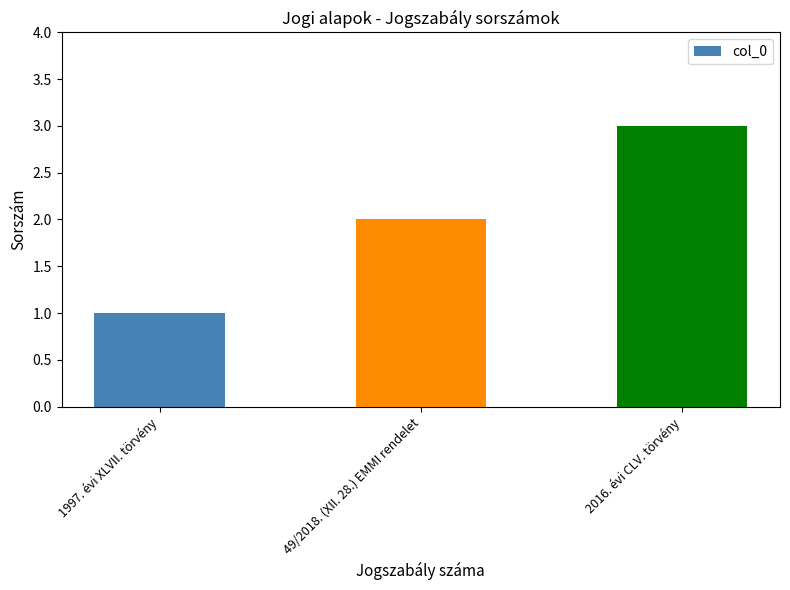

How many values are between 1 and 3?

3